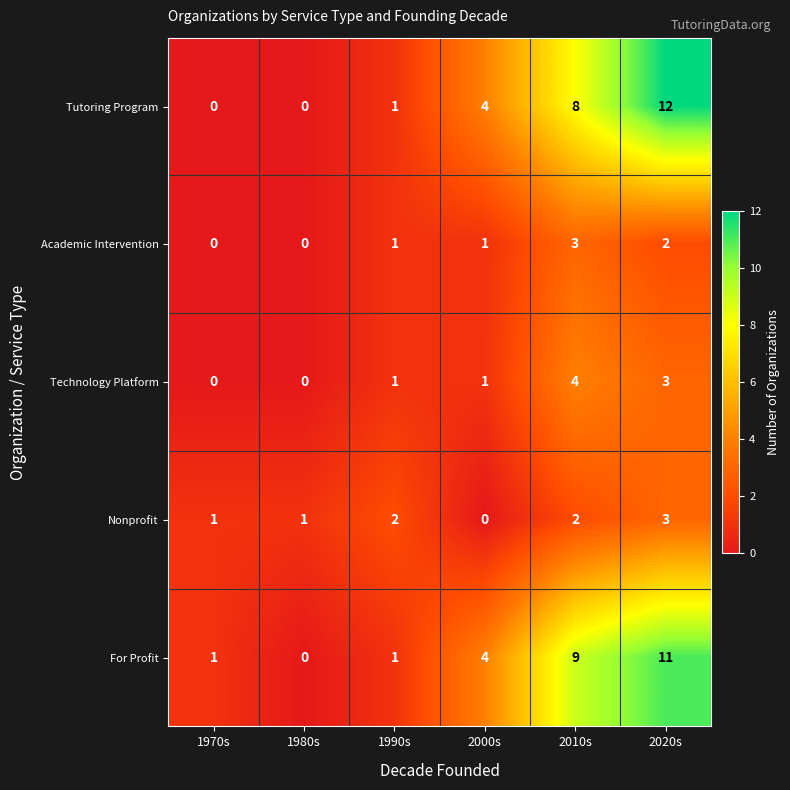

Reading right to left, extract all data points from this chart.

Tutoring Program: 12	8	4	1	0	0
Academic Intervention: 2	3	1	1	0	0
Technology Platform: 3	4	1	1	0	0
Nonprofit: 3	2	0	2	1	1
For Profit: 11	9	4	1	0	1